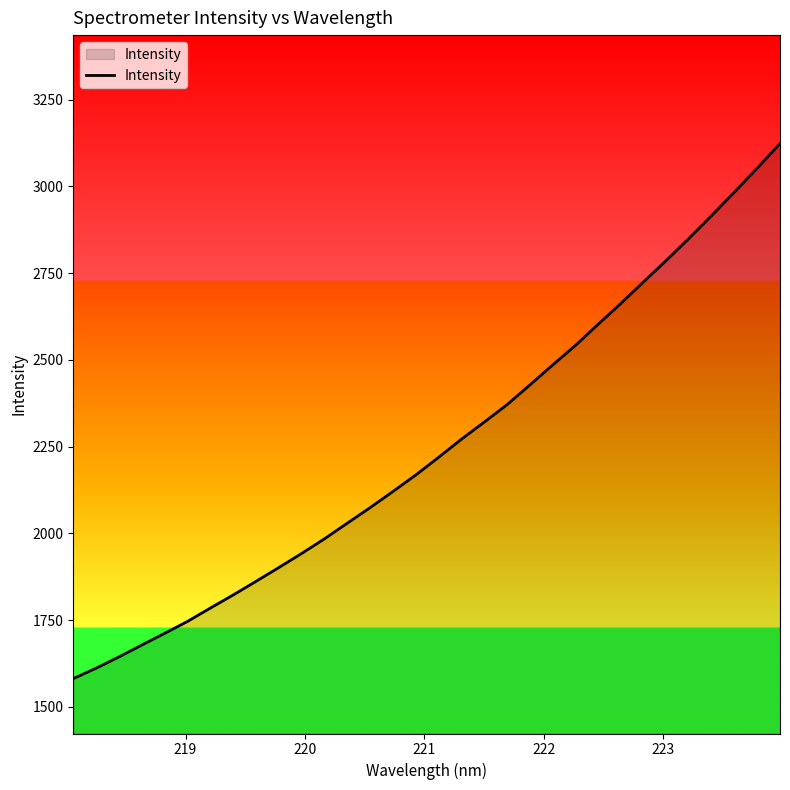

What is the maximum value shown in the chart?

3123.2